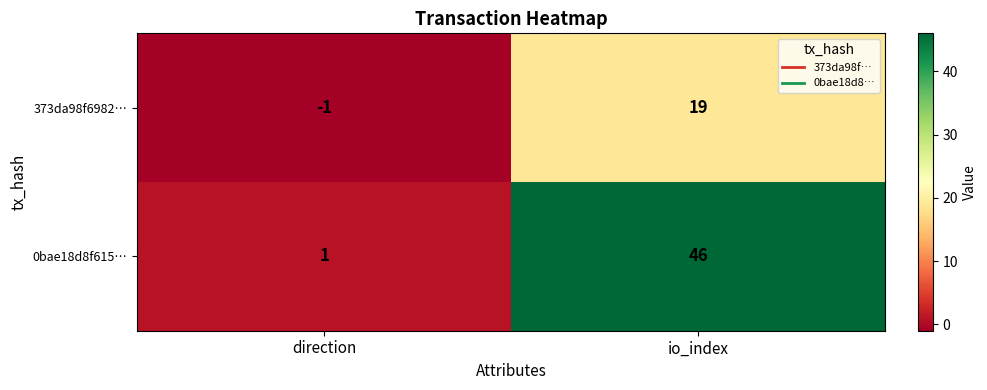

How many series are shown in this chart?

2